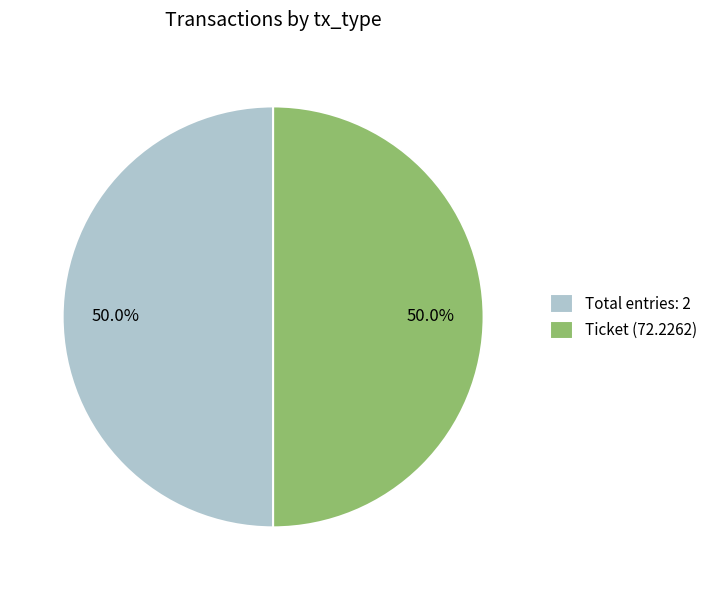

Combined, what portion of the pie is Total entries: 2 and Ticket (72.2262)?

100.0%